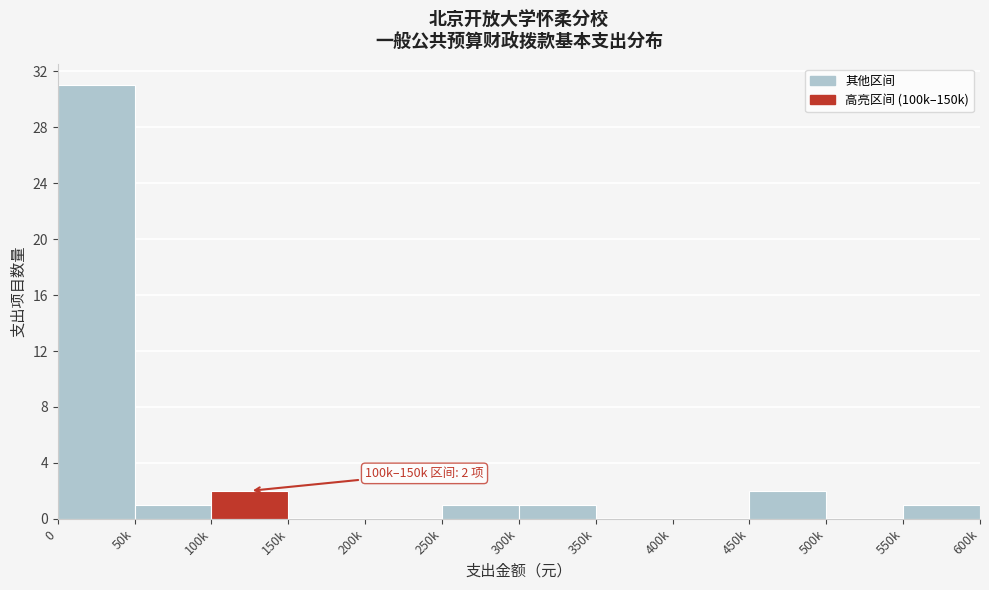

Reading left to right, transcribe all the data shown in this chart.

0=31	50k=1	100k=2	150k=0	200k=0	250k=1	300k=1	350k=0	400k=0	450k=2	500k=0	550k=1